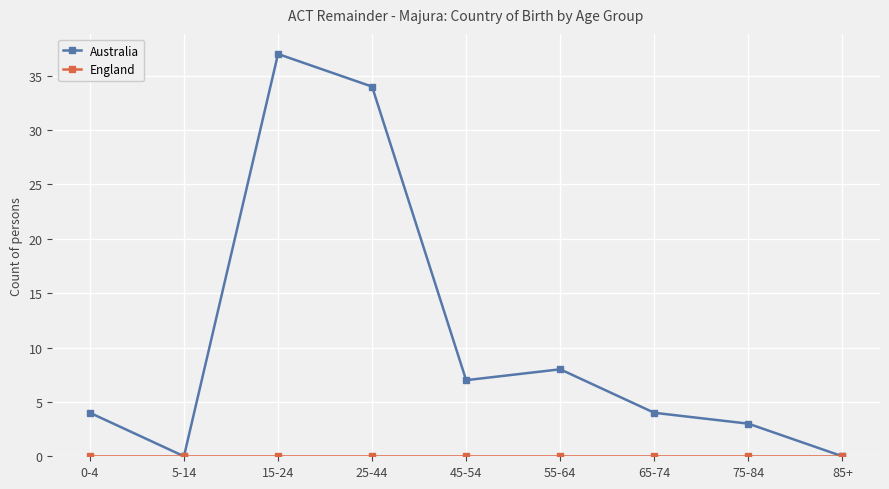

At which category does Australia reach its first local valley?

5-14